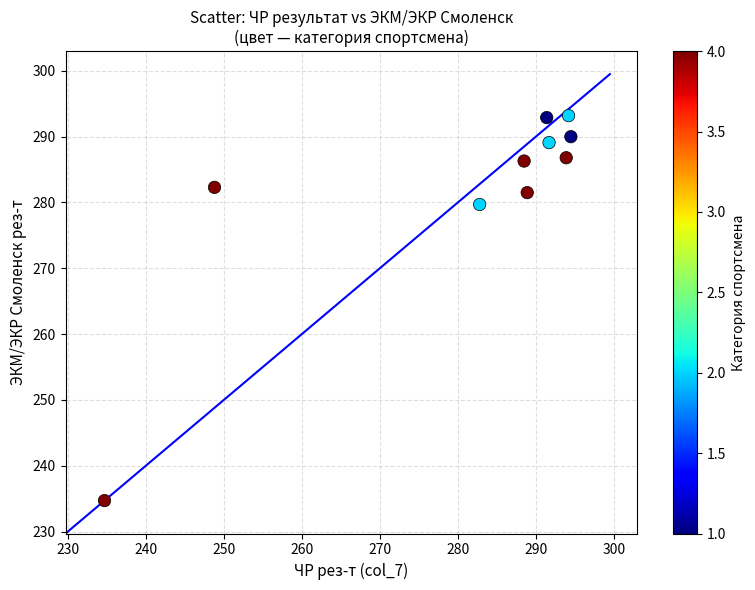

What is the average X value?

280.9